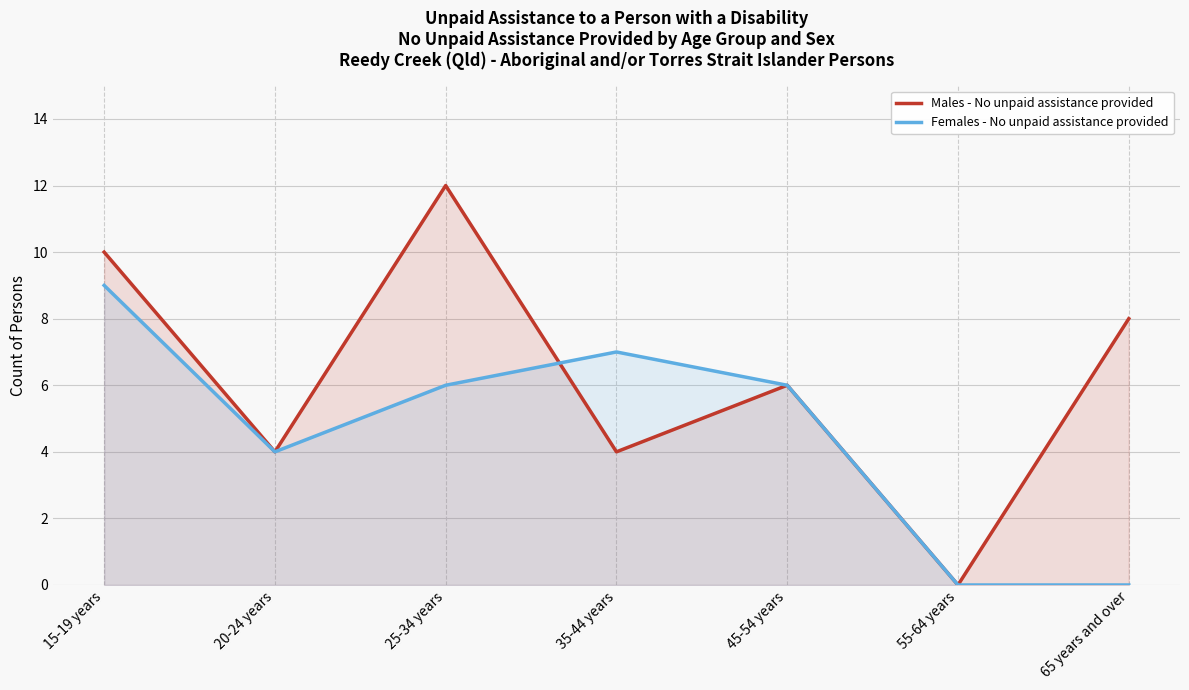

List the labels in order of Males - No unpaid assistance provided value, smallest first.

55-64 years, 20-24 years, 35-44 years, 45-54 years, 65 years and over, 15-19 years, 25-34 years